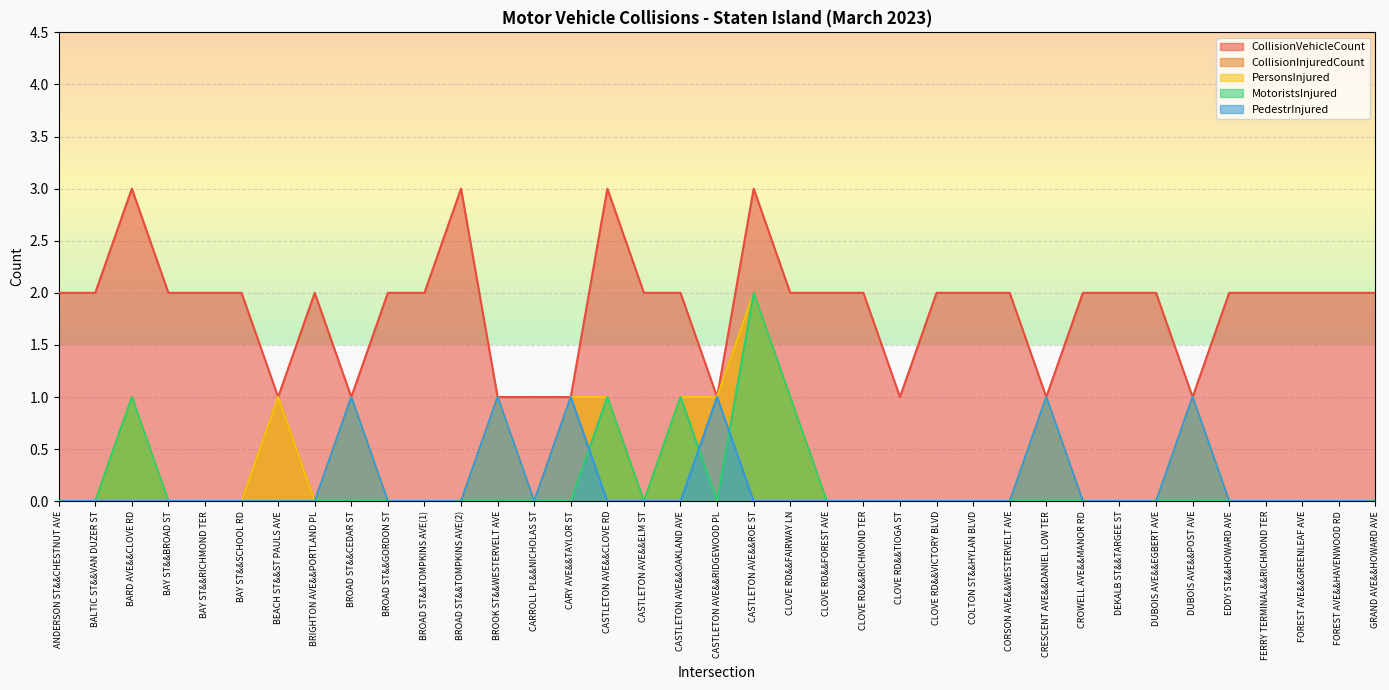

The PersonsInjured series shows 0 at CORSON AVE&&WESTERVELT AVE. True or false?

True